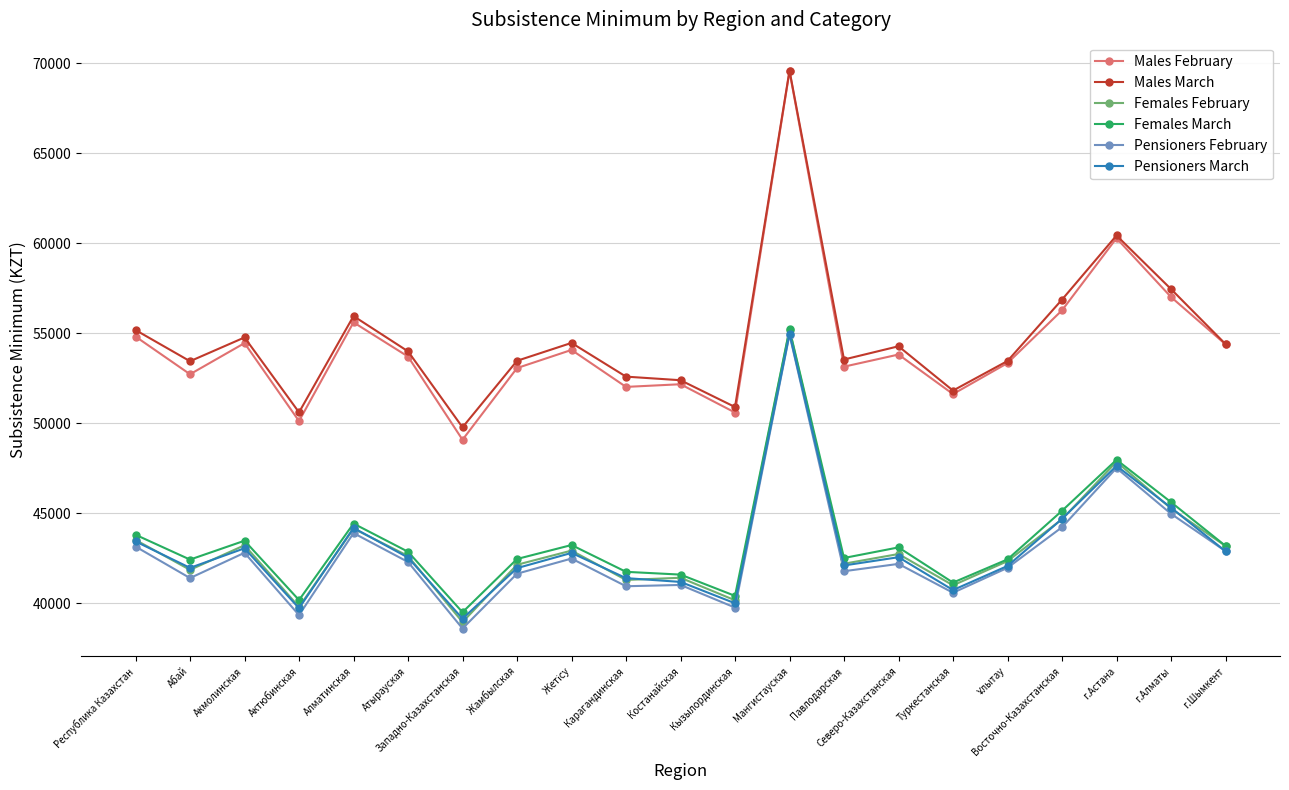

Which series has the largest range (max minus min)?

Males February